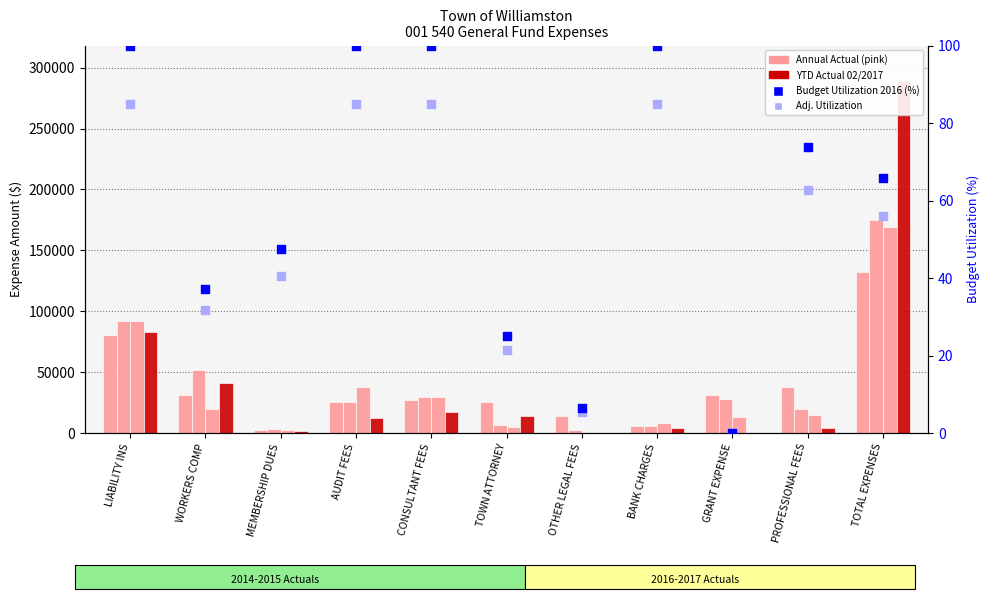

Which series has the largest total across all categories?

YTD Actual 02/2017